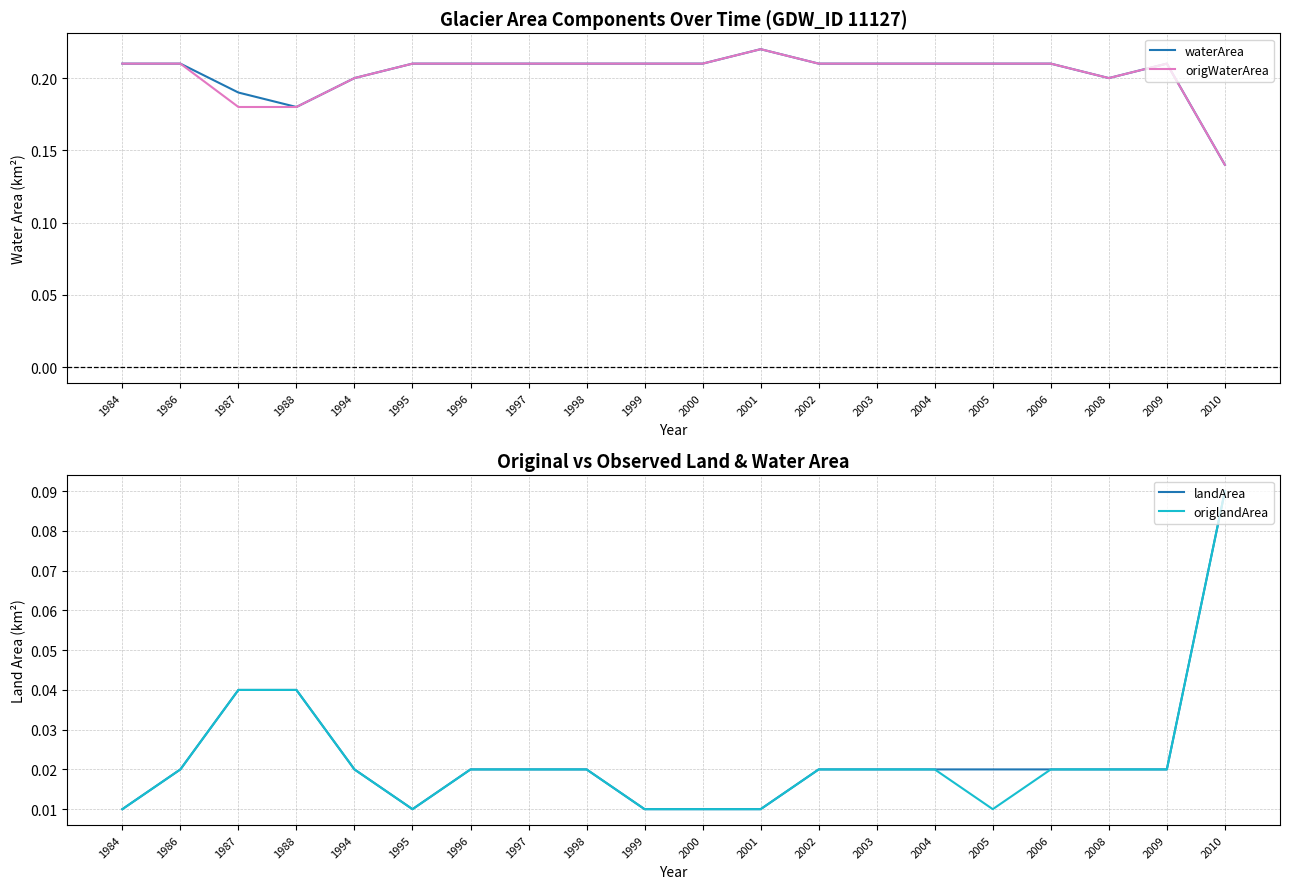

True or false: origlandArea has a value of 0.0 at 2001.

True